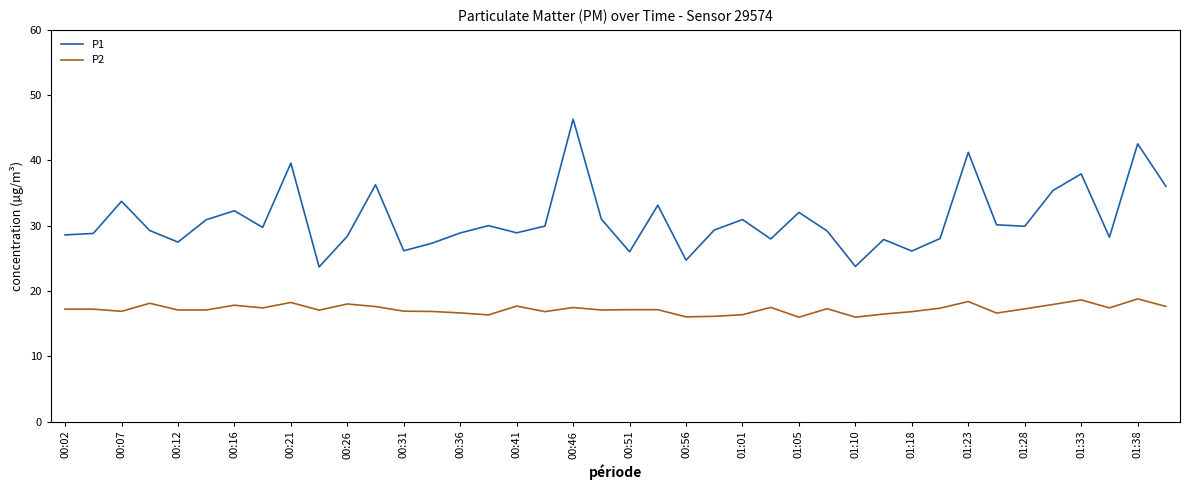

Count the number of categories in the chart.

40